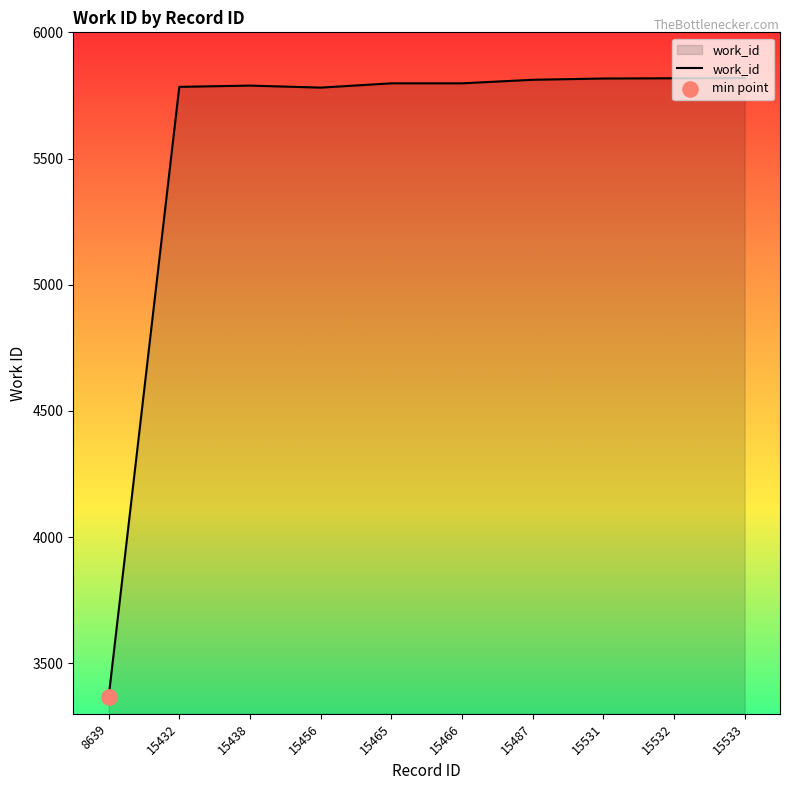

What is the ratio of the value at 15465 to the value at 15487?

1.0